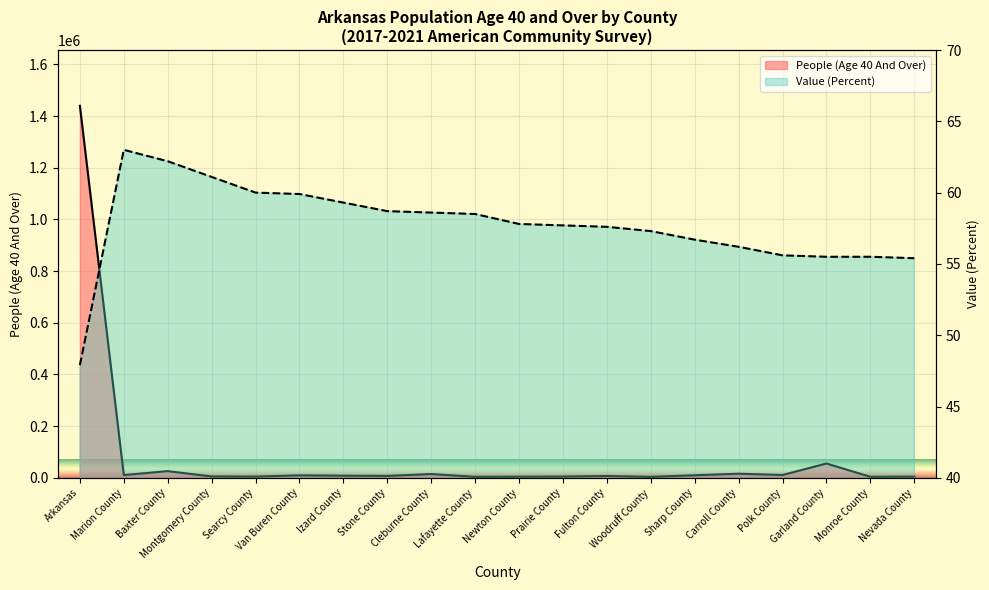

The Value (Percent) series shows 19.9 at Arkansas. True or false?

False